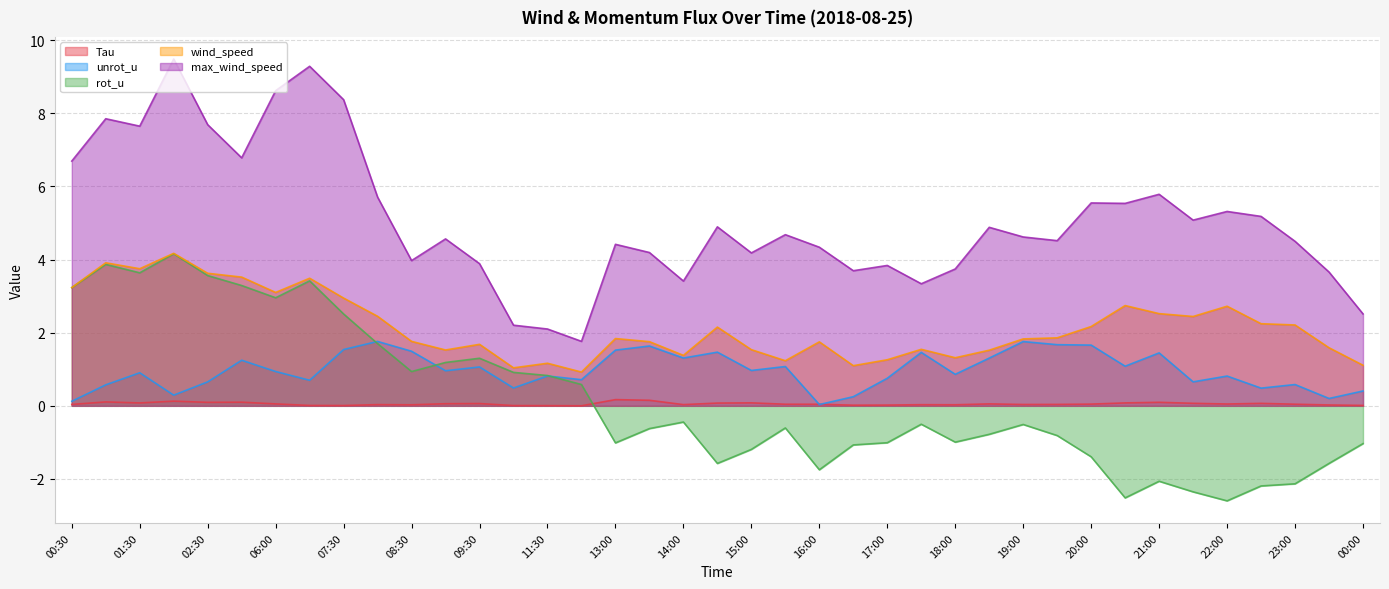

True or false: wind_speed has a value of 1.2 at 11:30.

True